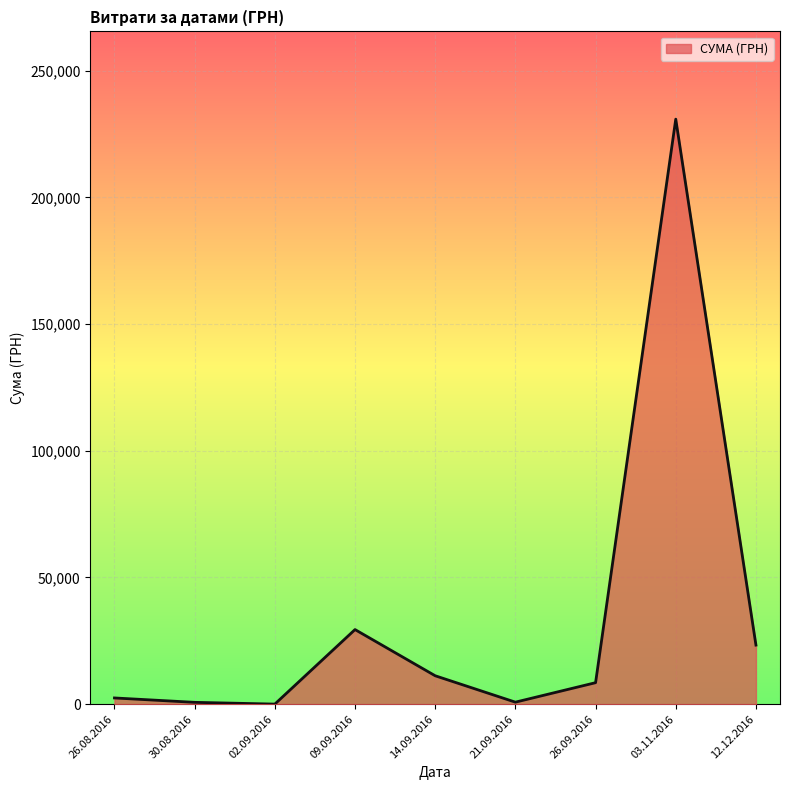

What is the difference between the maximum and minimum values?

230824.8